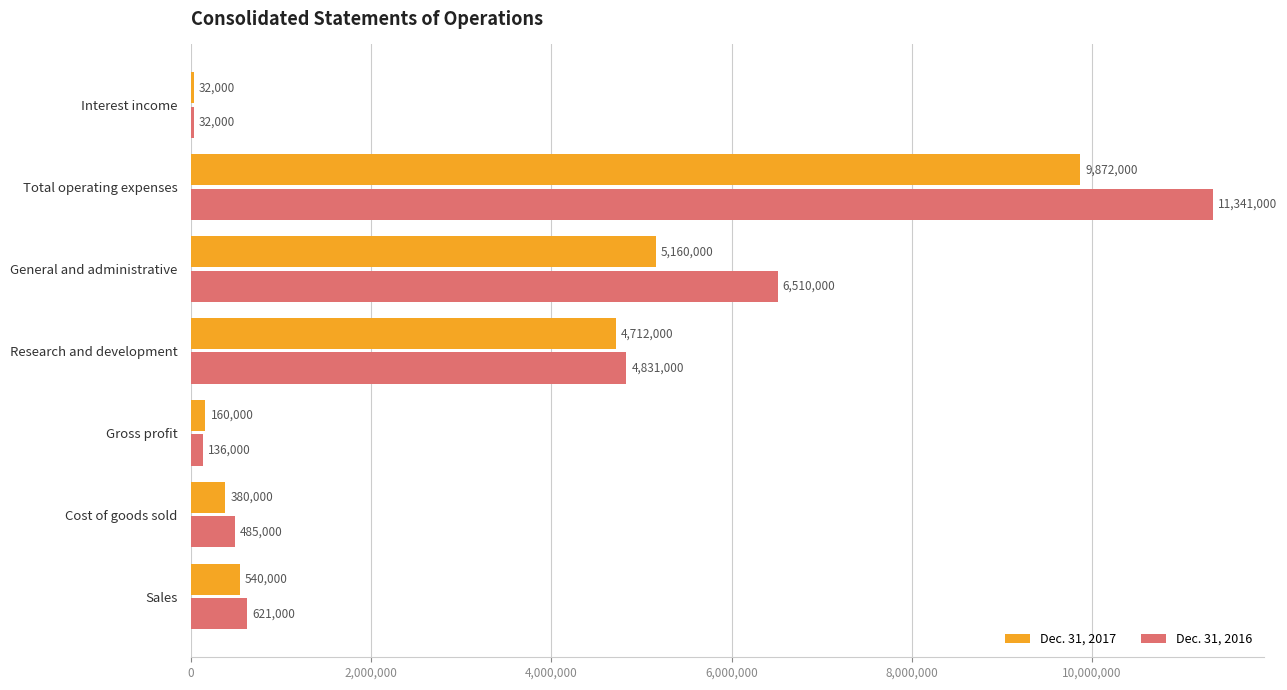

At which category is the sum across all series the highest?

Total operating expenses